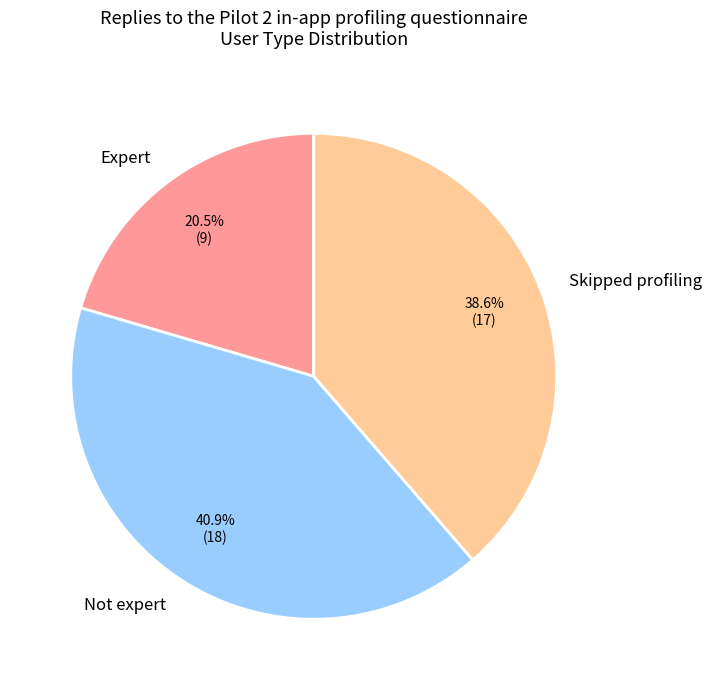

To the nearest percent, what is the combined percentage of Not expert and Skipped profiling?

80%